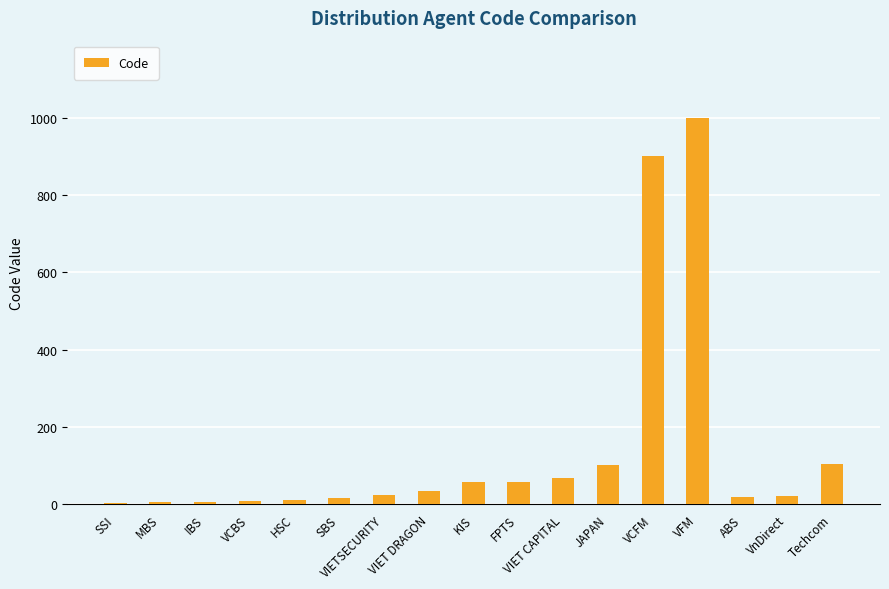

What is the change in value from MBS to JAPAN?

+96